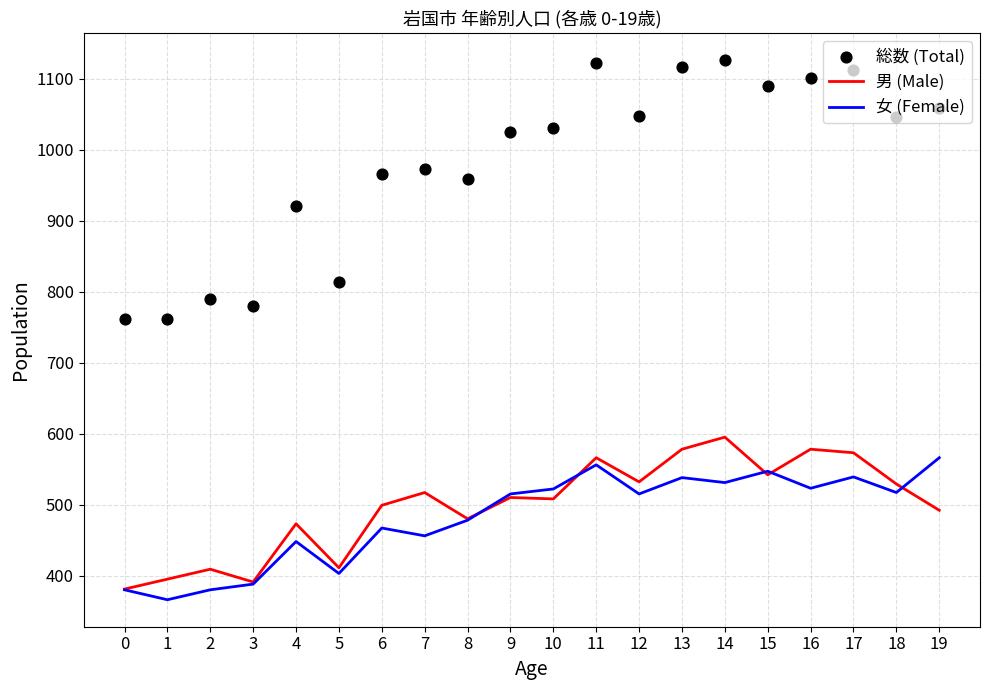

Which series has the largest Y range (max minus min)?

総数 (Total)